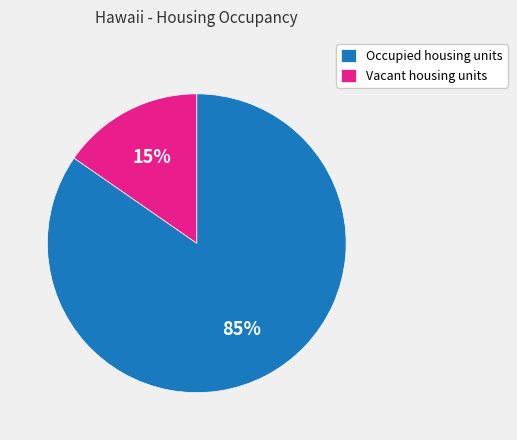

Does Occupied housing units represent more than half of the total?

Yes